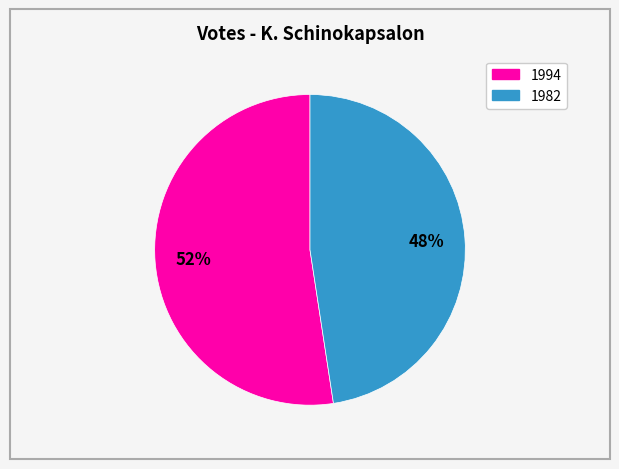

To the nearest percent, what is the average slice percentage?

50%